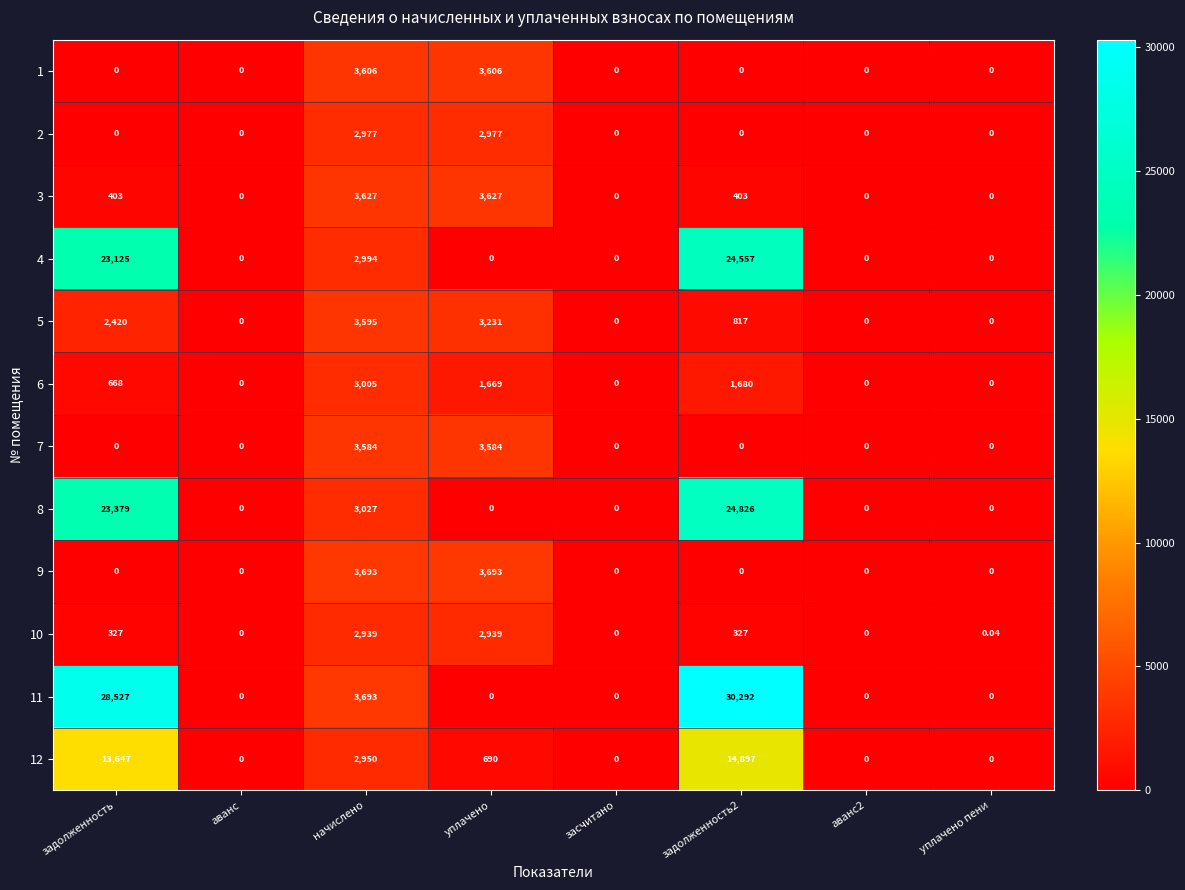

Where is 4 nearest to the value 12278?

начислено